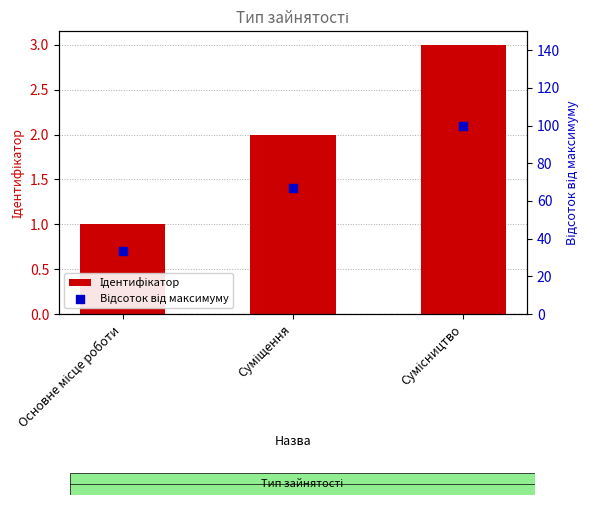

Which series has the largest total across all categories?

Відсоток від максимуму